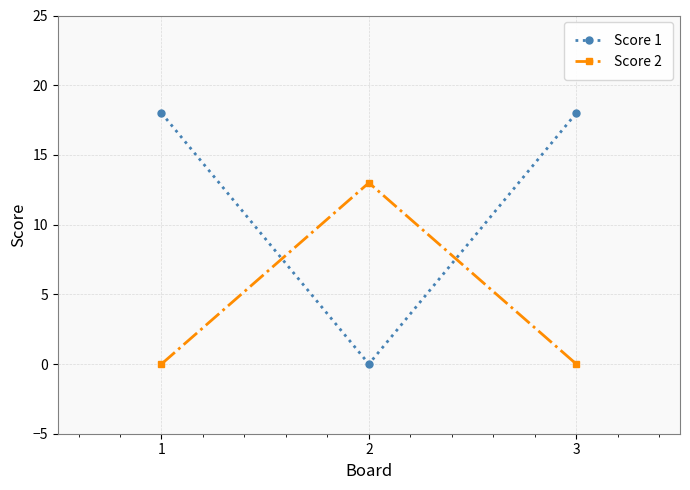

What is the spread (max minus min) of values at 2?

13